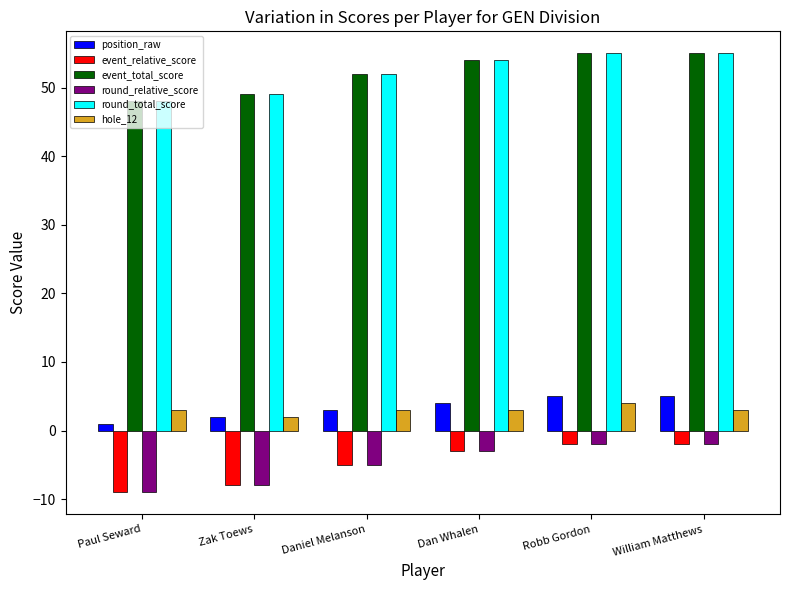

The hole_12 series shows 3 at William Matthews. True or false?

True